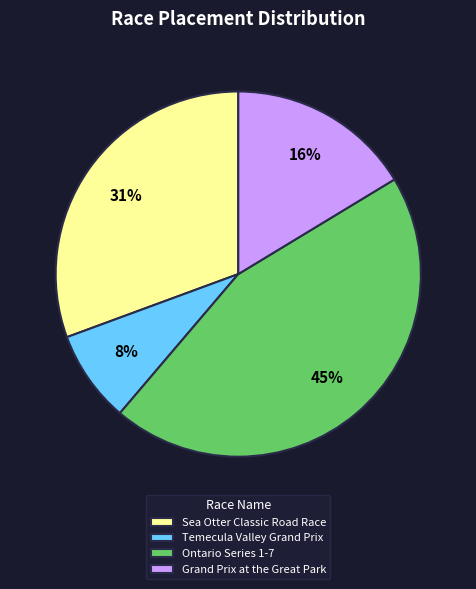

True or false: Temecula Valley Grand Prix accounts for 8% of the total.

True